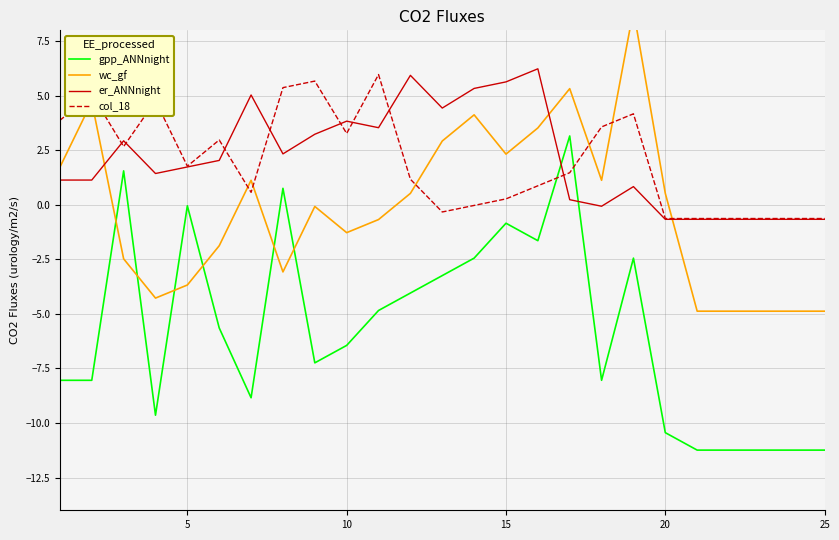

What is the value of the gpp_ANNnight point at the 7th from the left?

-8.8